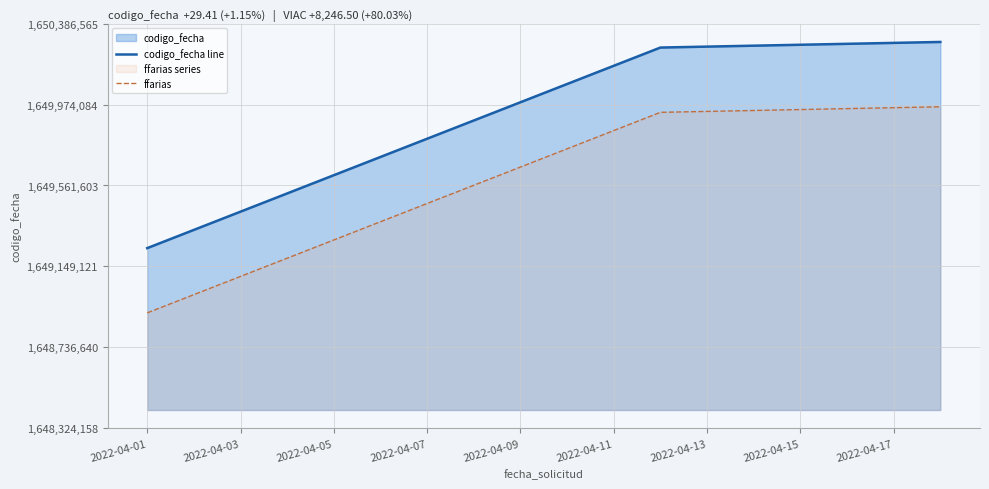

At which label does ffarias reach its minimum?

2022-04-01